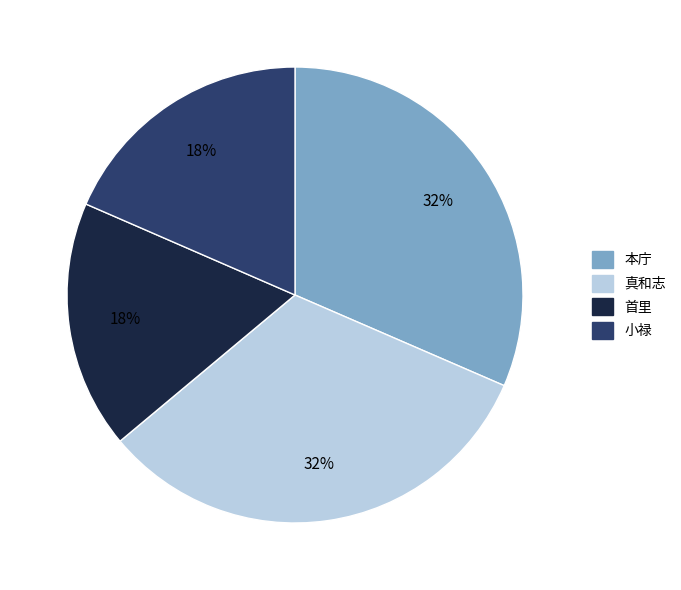

Is there a majority slice in this chart?

No